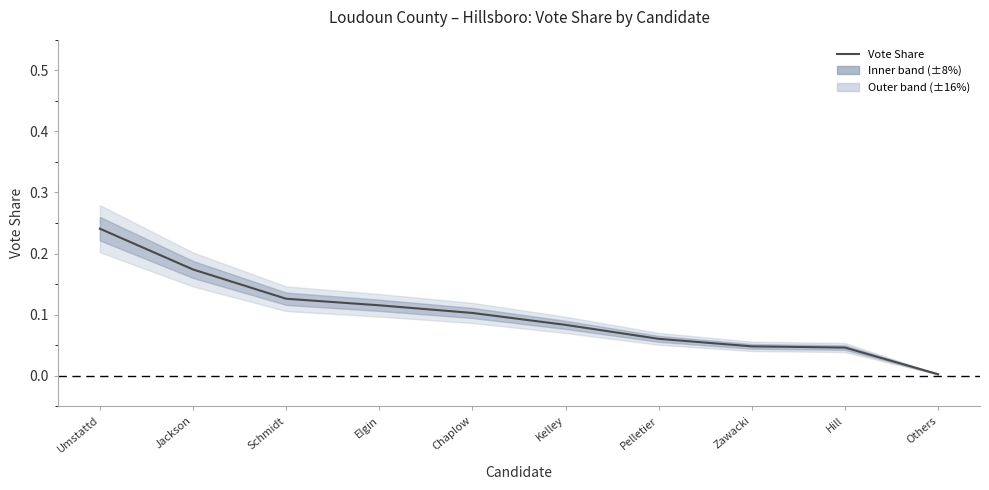

The value at Pelletier is 0.1. True or false?

True